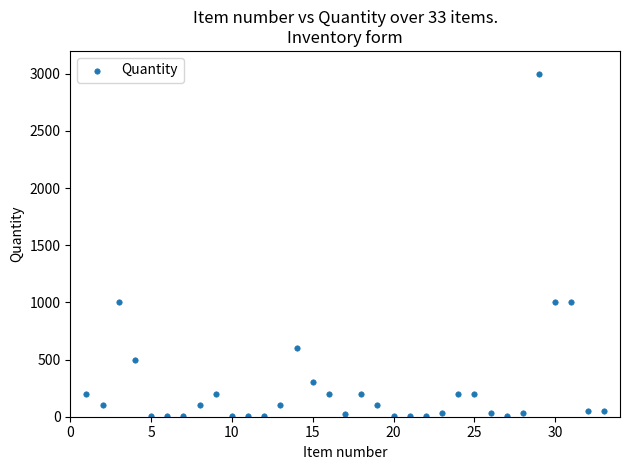

What is the range of Y values (max minus min)?

2998